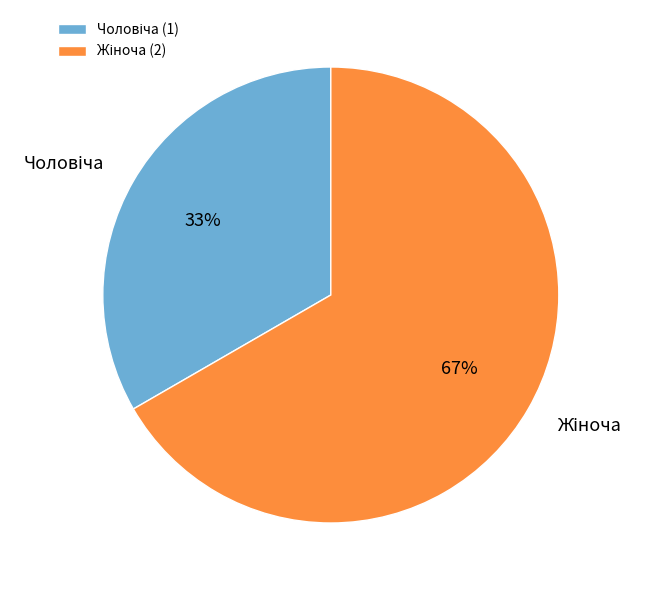

Is there a majority slice in this chart?

Yes